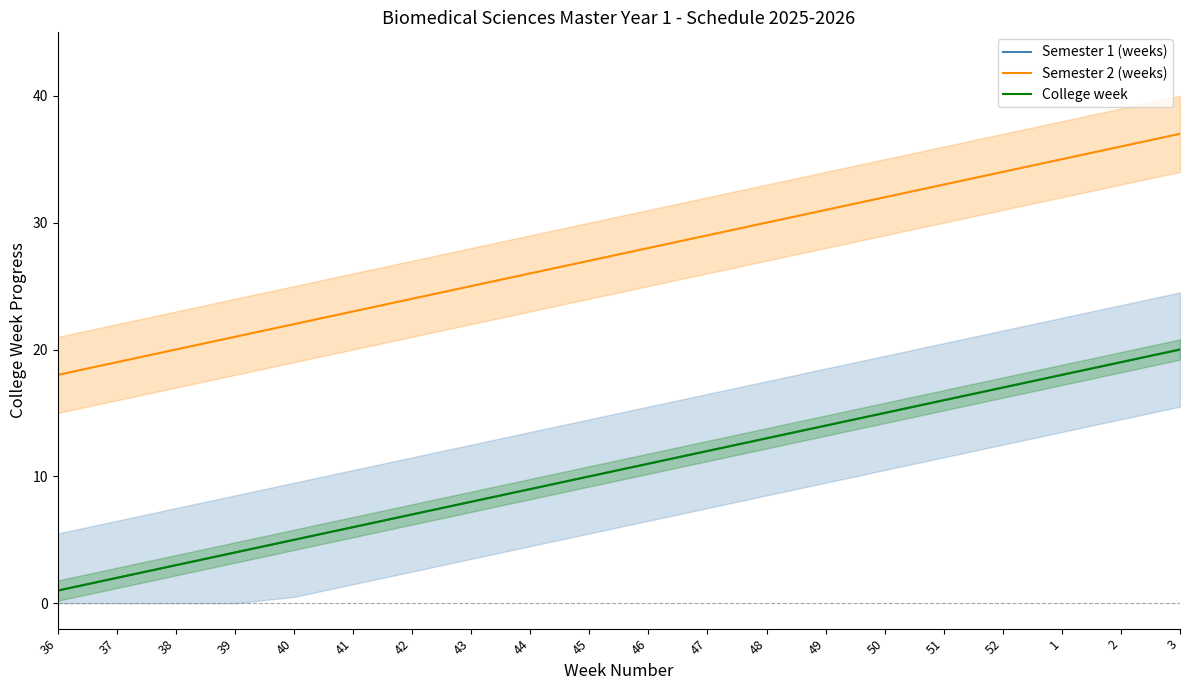

True or false: Semester 2 (weeks) and College week cross at least once.

False